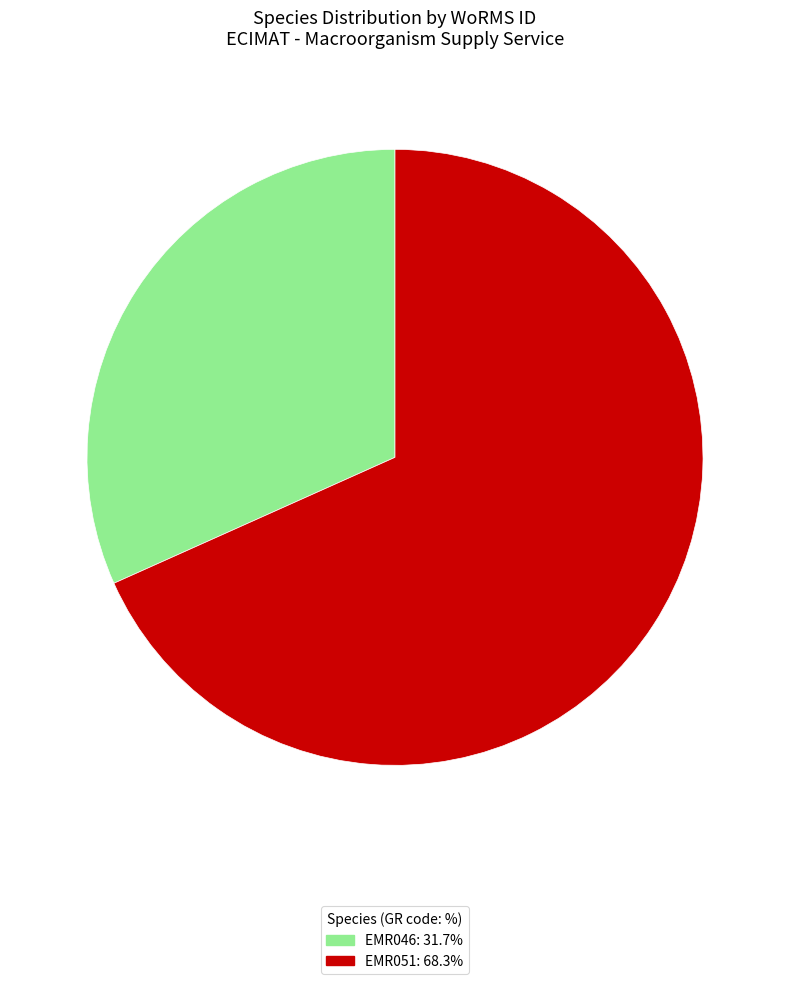

Does EMR046: 31.7% account for over 50% of the chart?

No